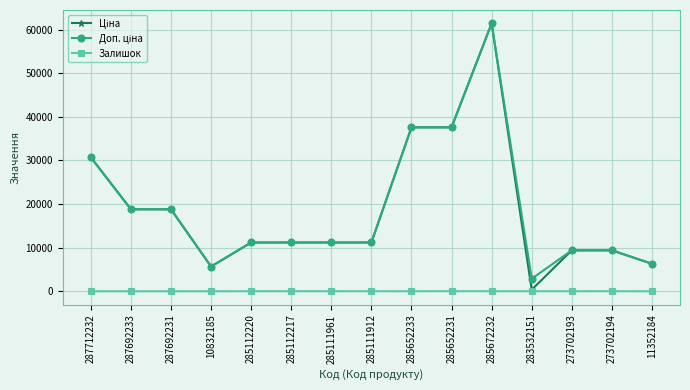

At how many categories does at least one series exceed 24904?

4